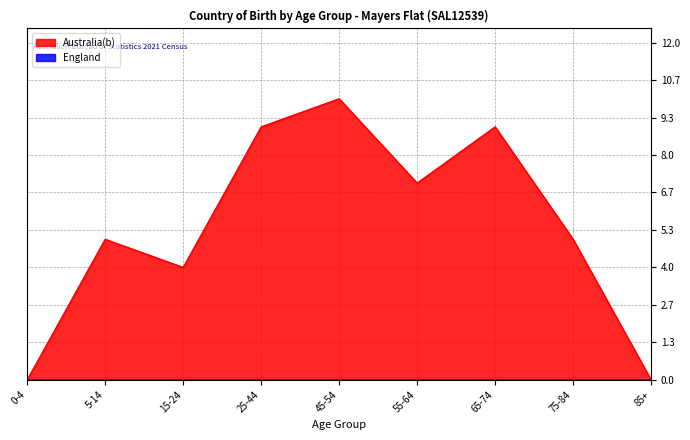

What is the ratio of the value at 75-84 to the value at 65-74?

0.6